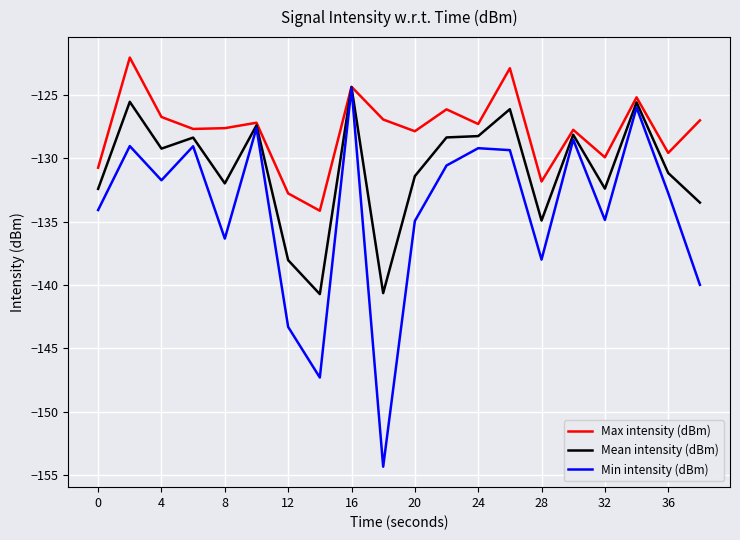

Which series has the widest spread of values?

Min intensity (dBm)